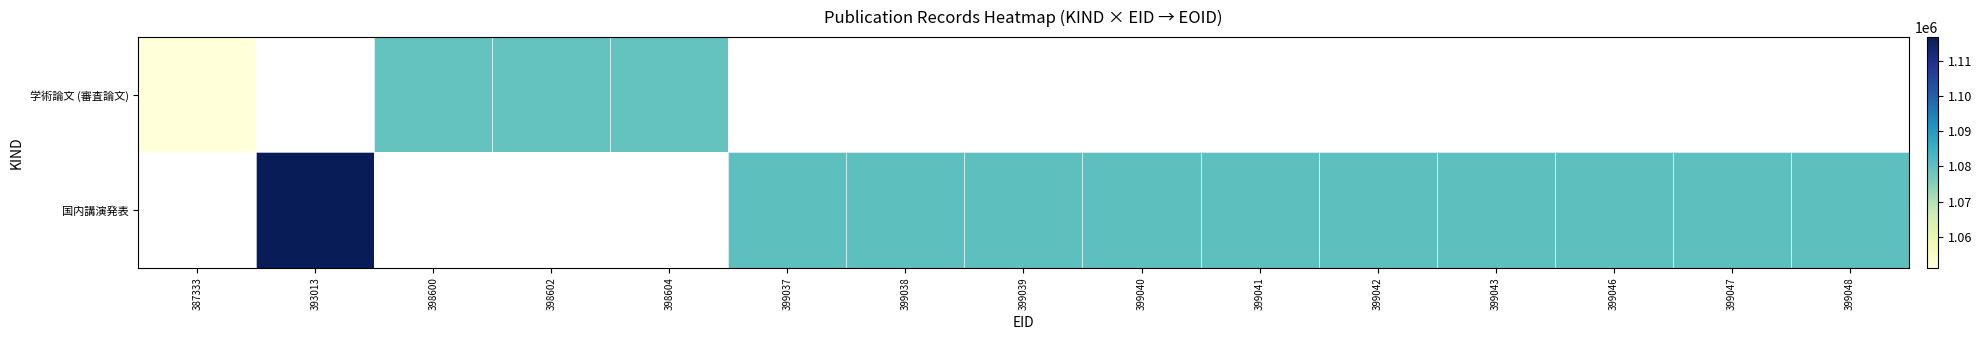

True or false: 国内講演発表 has a value of 1080214.0 at 399046.

True